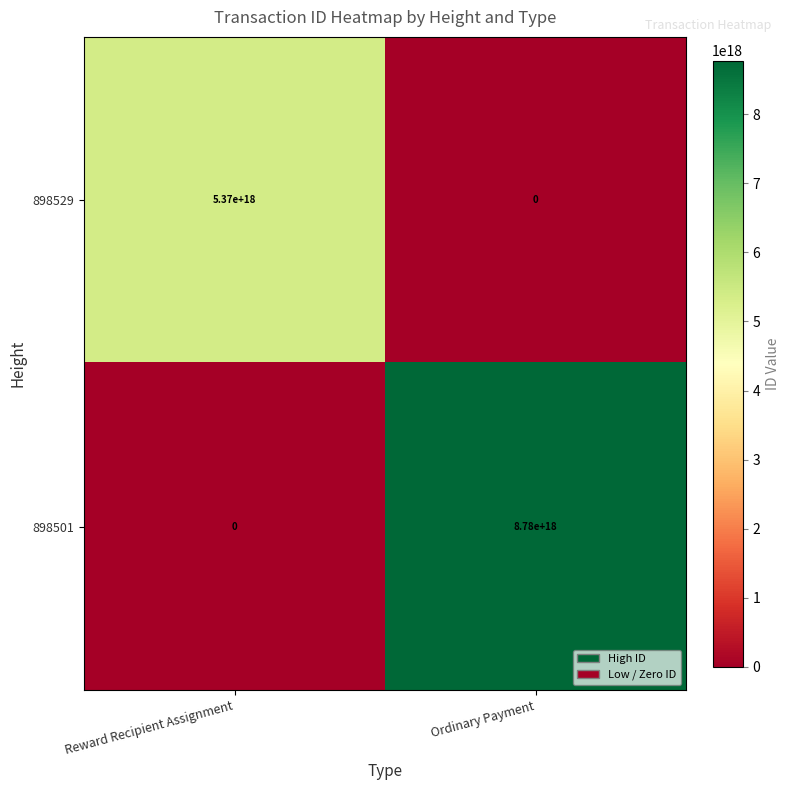

How many categories are shown in the chart?

2